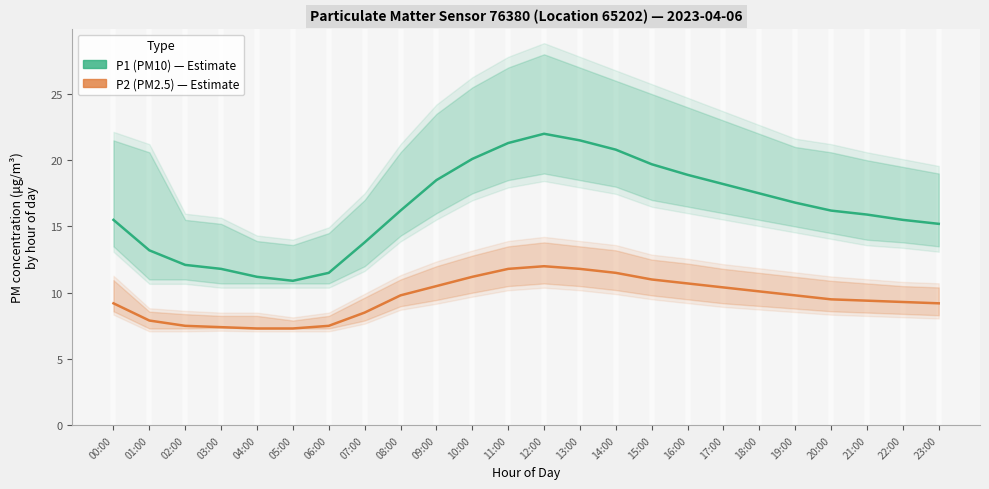

What is the total value across all series at 07:00?

22.3